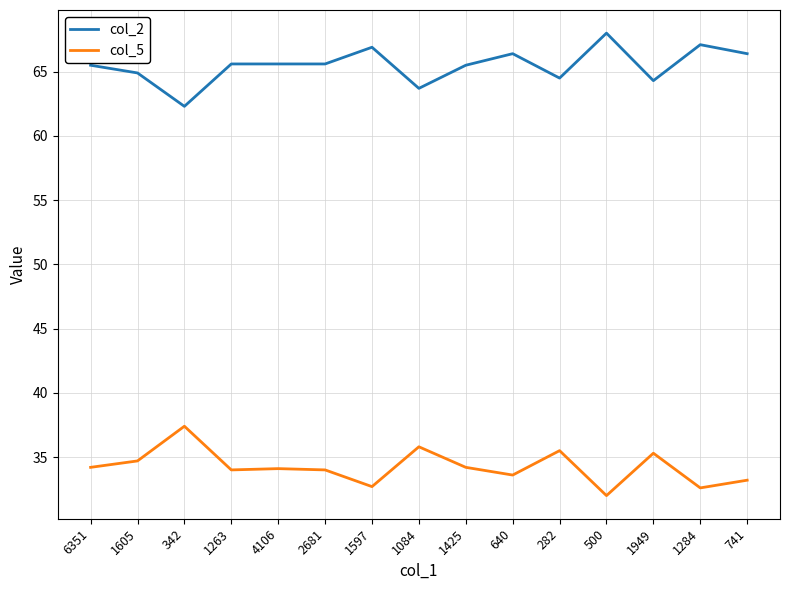

Rank the series by their average value, from lowest to highest.

col_5, col_2